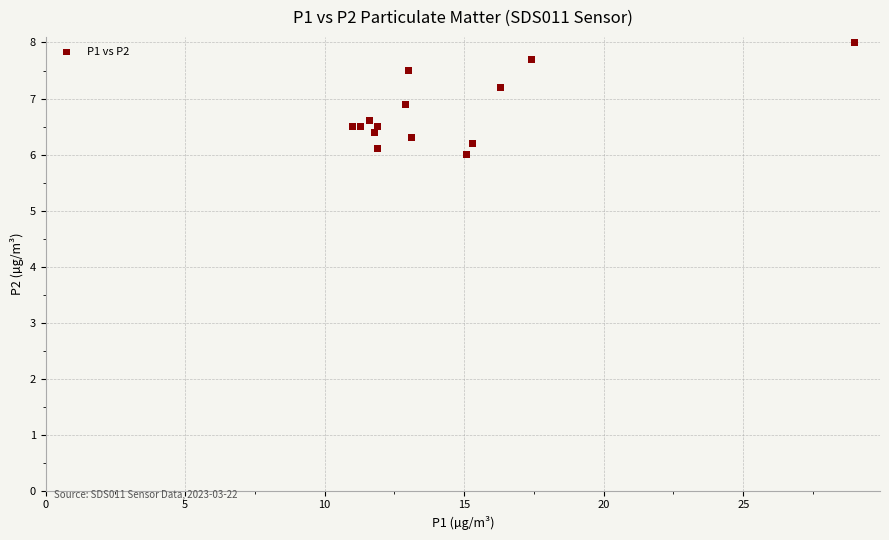

What Y value in the scatter plot is closest to 7?

6.9